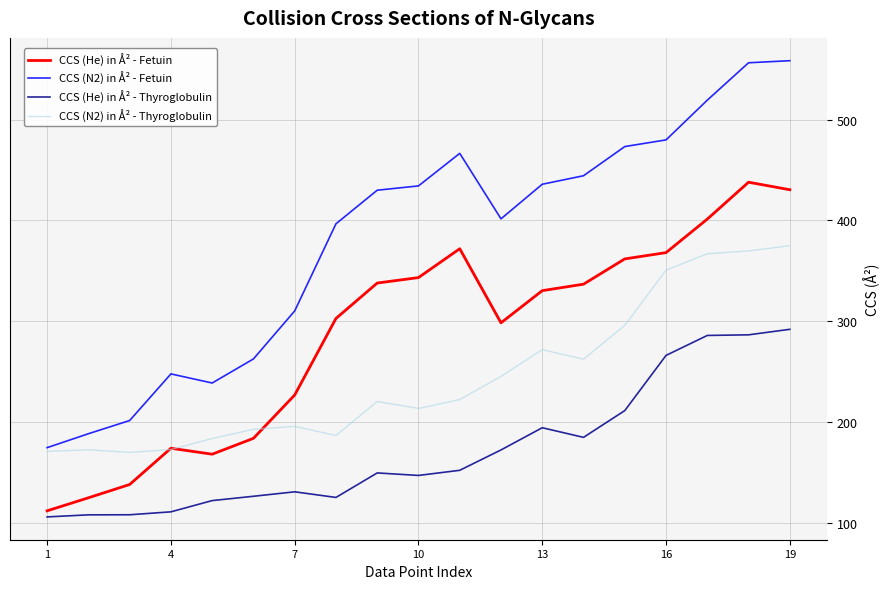

True or false: CCS (He) in Å² - Thyroglobulin and CCS (N2) in Å² - Thyroglobulin intersect in this chart.

False